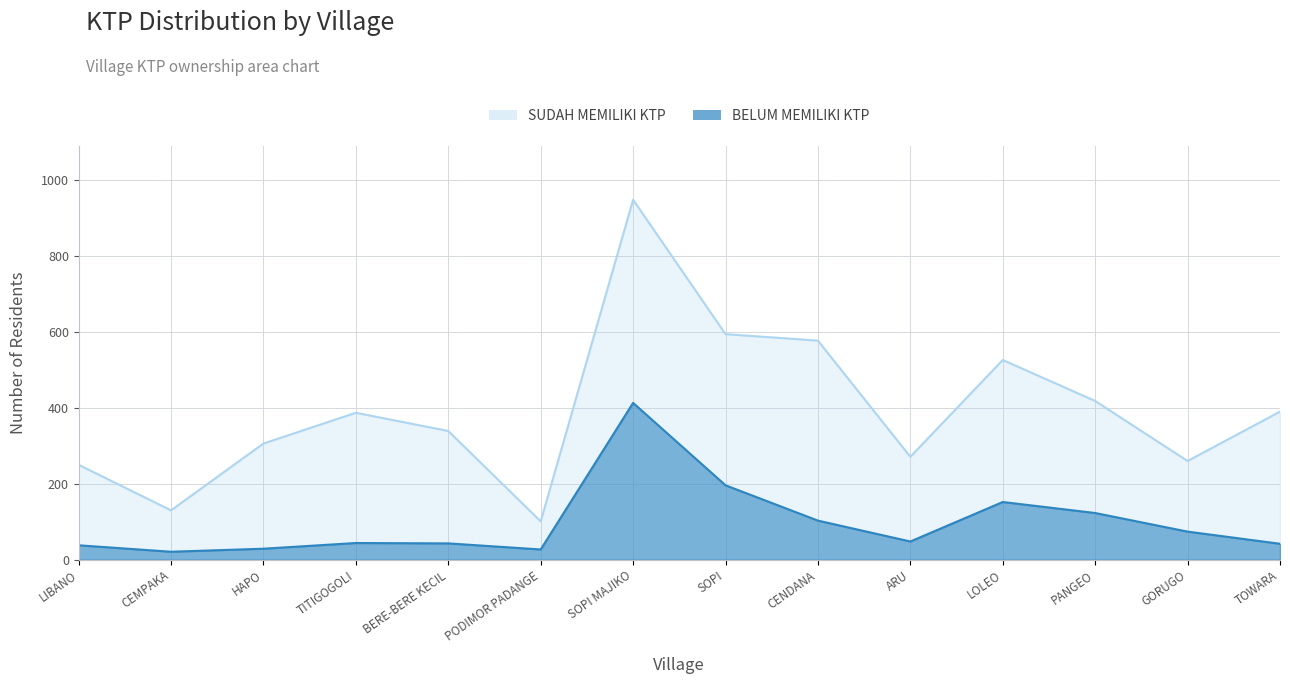

What is the difference between the BELUM MEMILIKI KTP values at PANGEO and LIBANO?

85